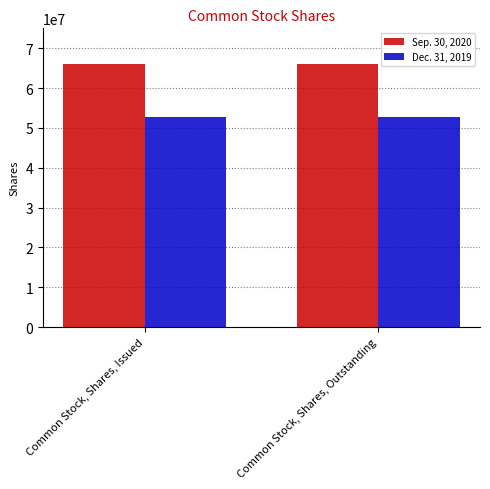

What is the label of the 1st bar from the left?

Common Stock, Shares, Issued